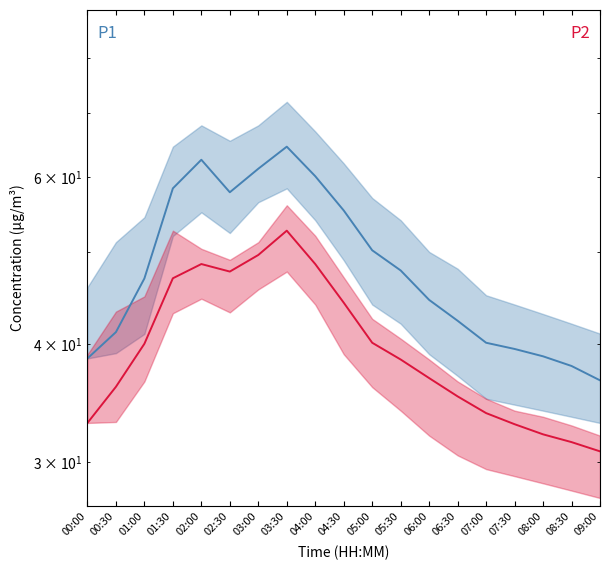

True or false: P1 and P2 cross at least once.

False